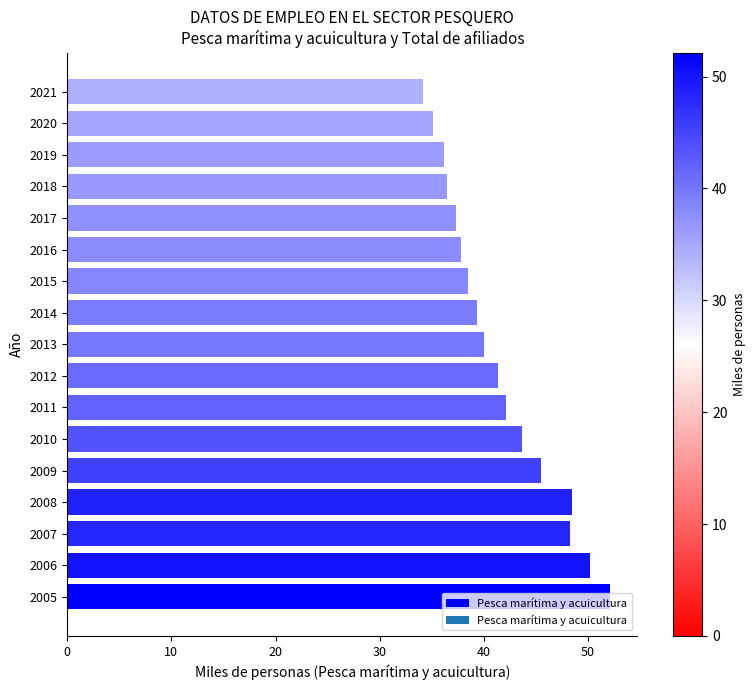

Does the chart contain any negative values?

No